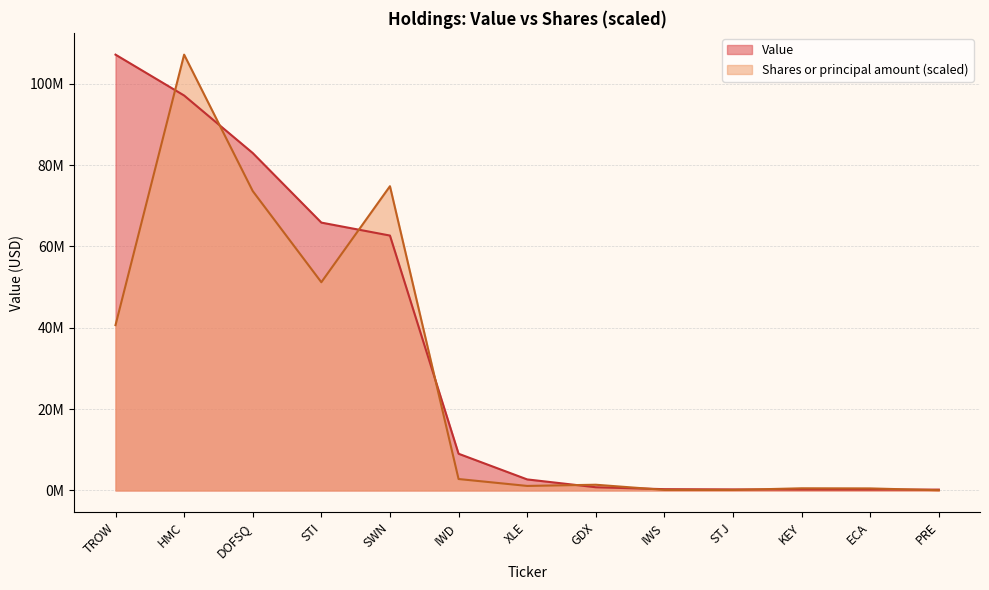

What is the label of the 6th point from the right?

GDX